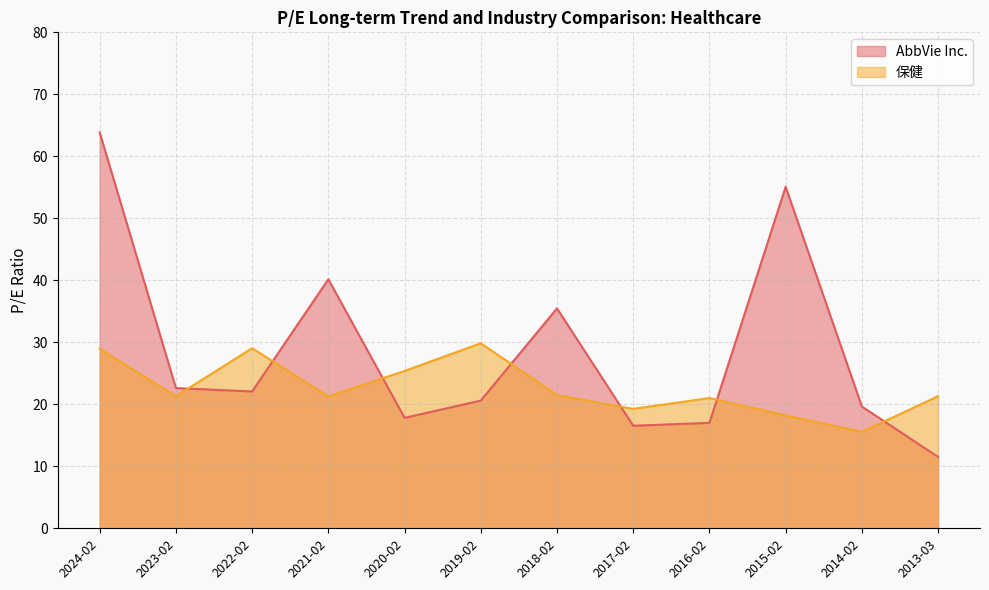

What is the sum of the 保健 values at 2024-02 and 2018-02?

50.4